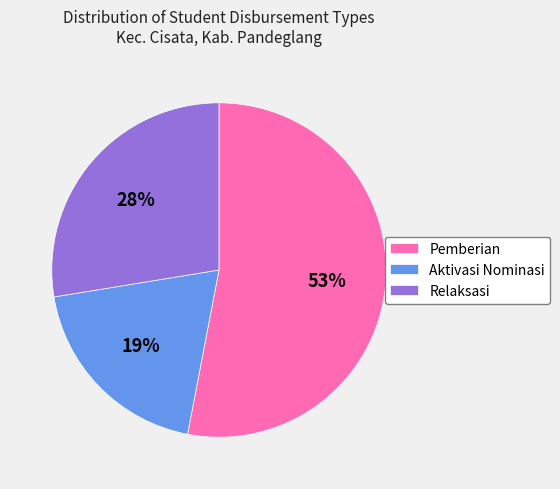

How many slices are in this pie chart?

3